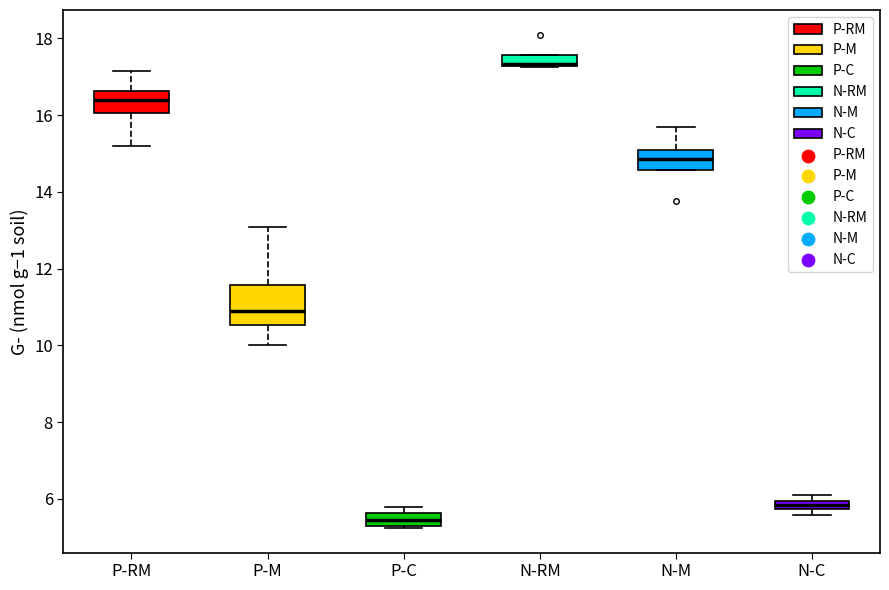

Which box is the tallest, from its lower edge to its upper edge?

P-M